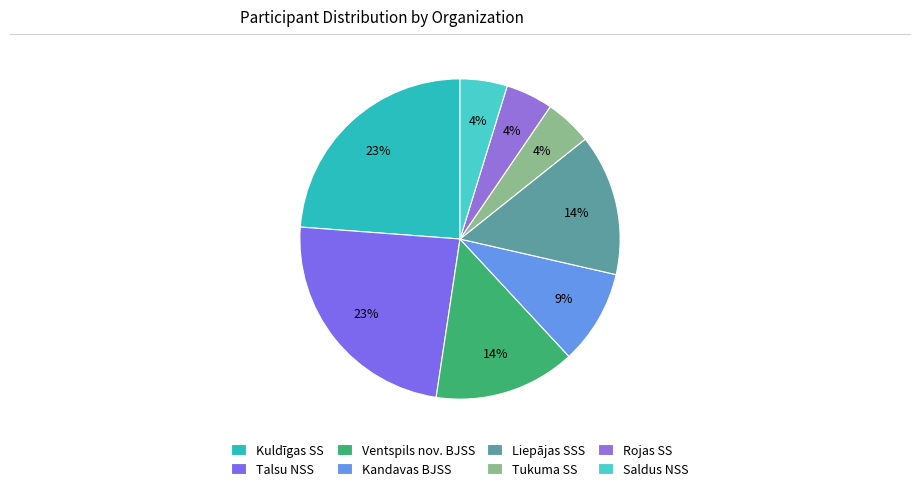

The Ventspils nov. BJSS slice represents 3% of the pie. True or false?

False